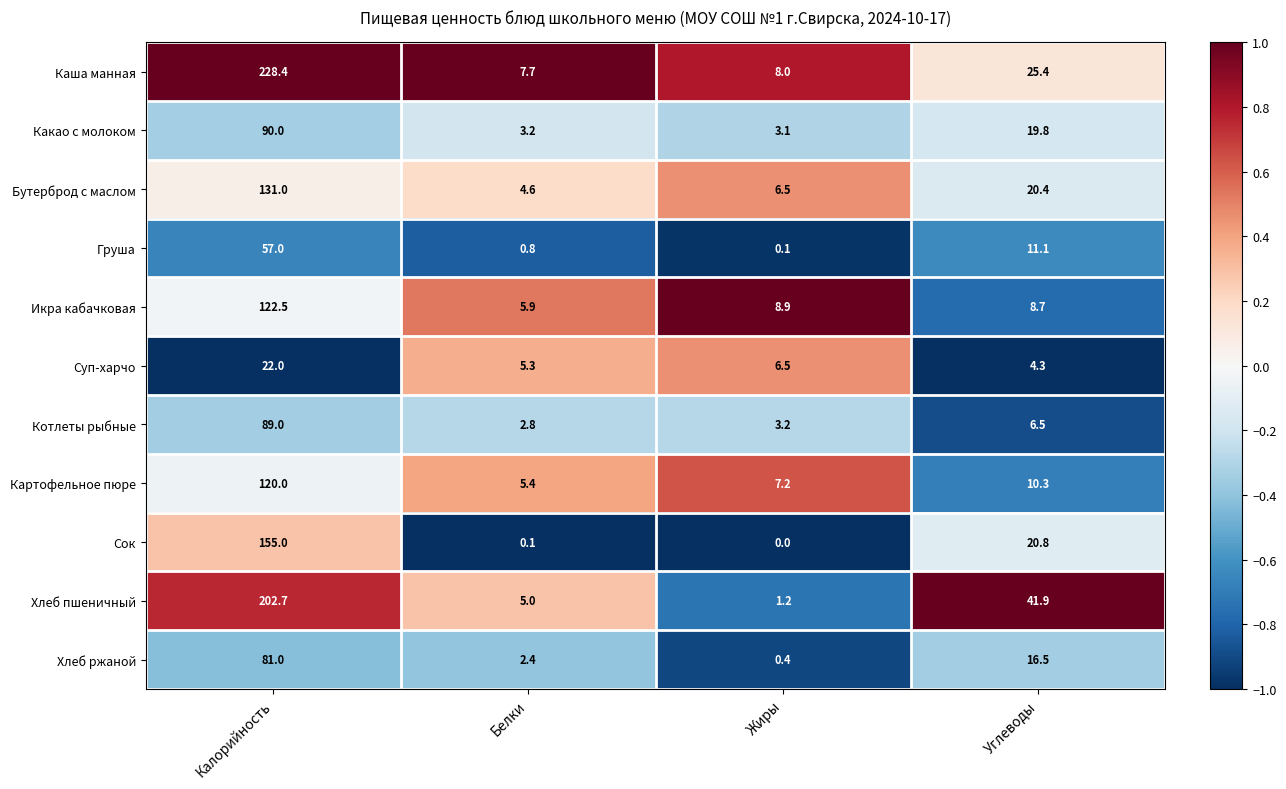

What value does the Котлеты рыбные series have at Белки?

2.8